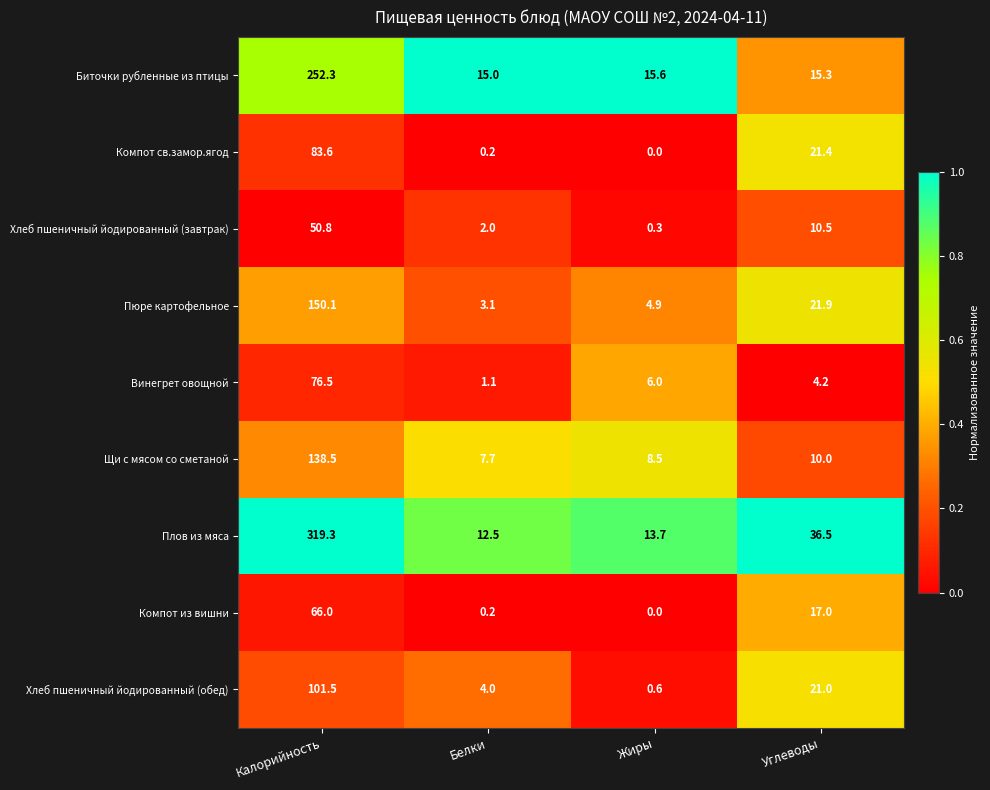

The Плов из мяса series shows 9.2 at Углеводы. True or false?

False